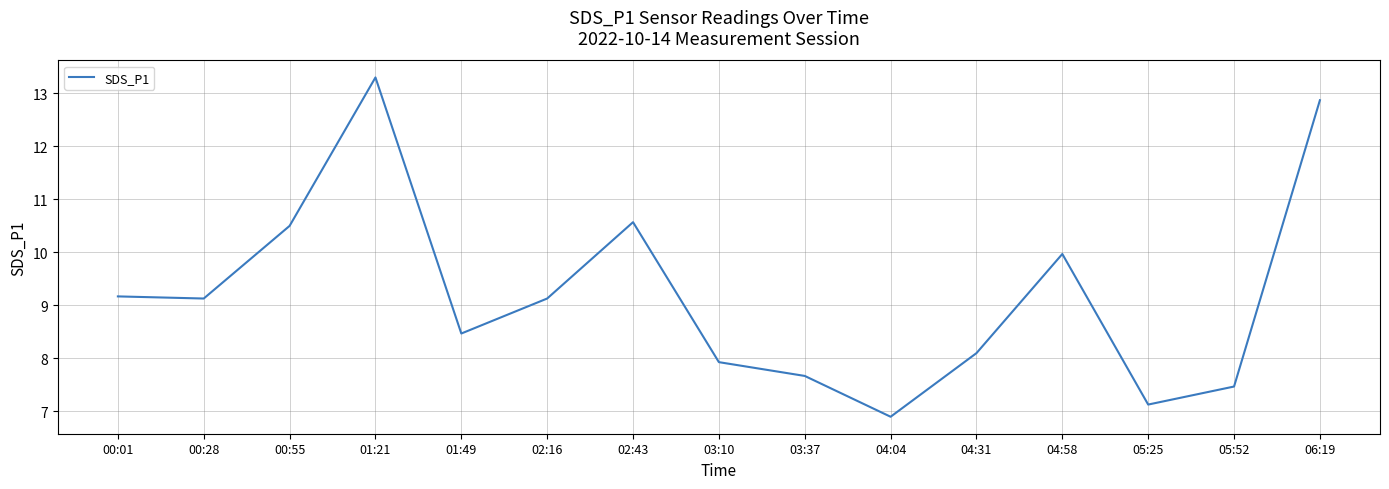

Approximately how many times larger is the value at 04:58 compared to 01:21?

0.7